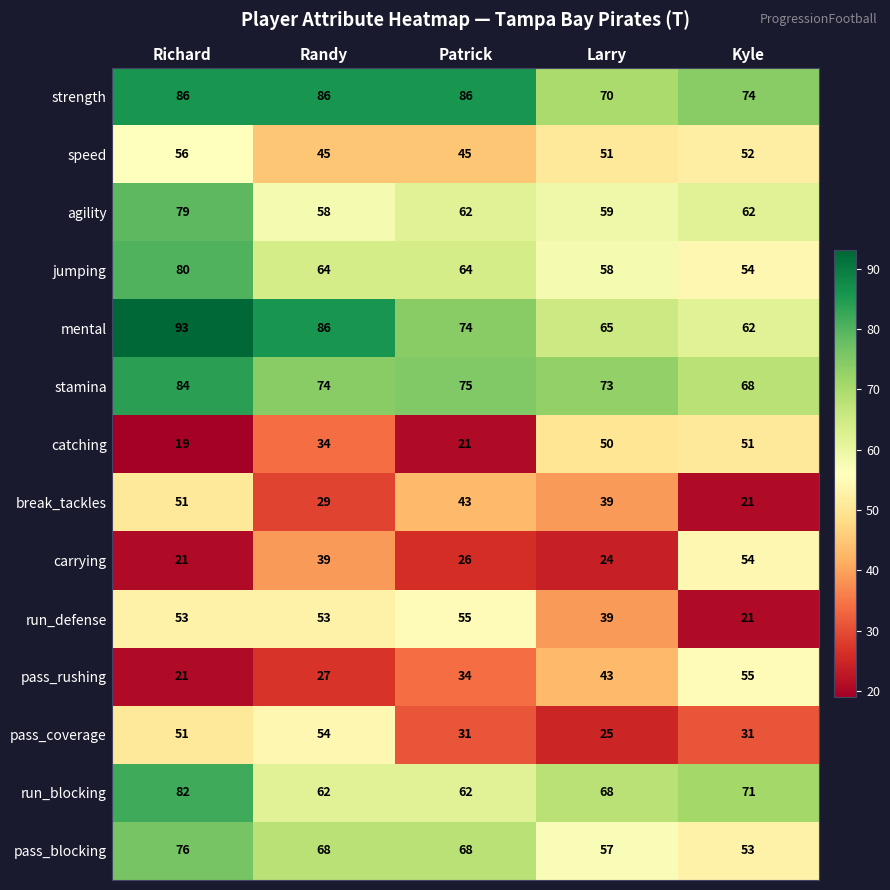

Between Patrick and Kyle, which series saw the biggest shift?

run_defense